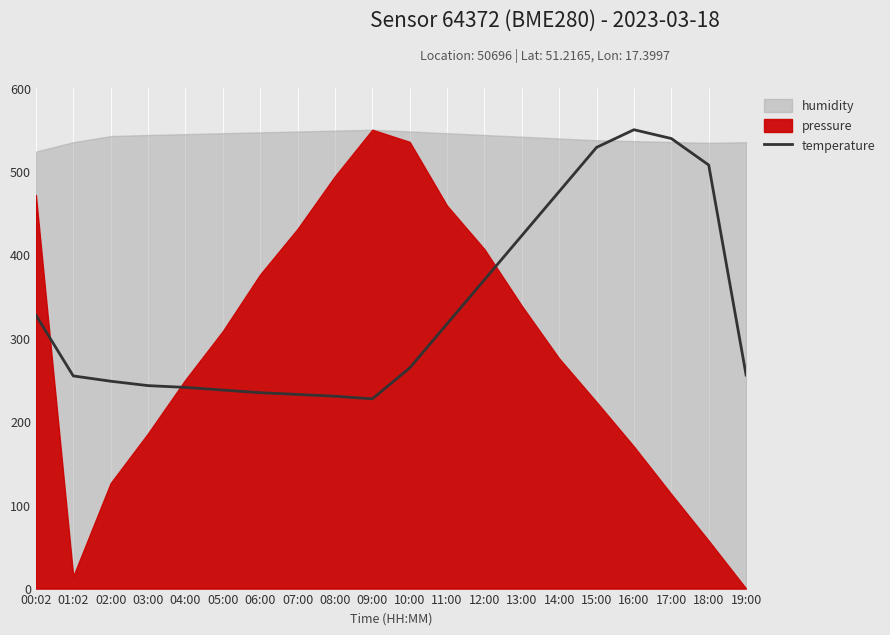

Reading left to right, what are all the values shown in this chart?

327.9	254.9	248.6	243.3	241.2	238.0	234.8	232.7	230.6	227.4	264.4	317.3	370.2	423.1	476.0	528.8	550.0	539.4	507.7	256.0